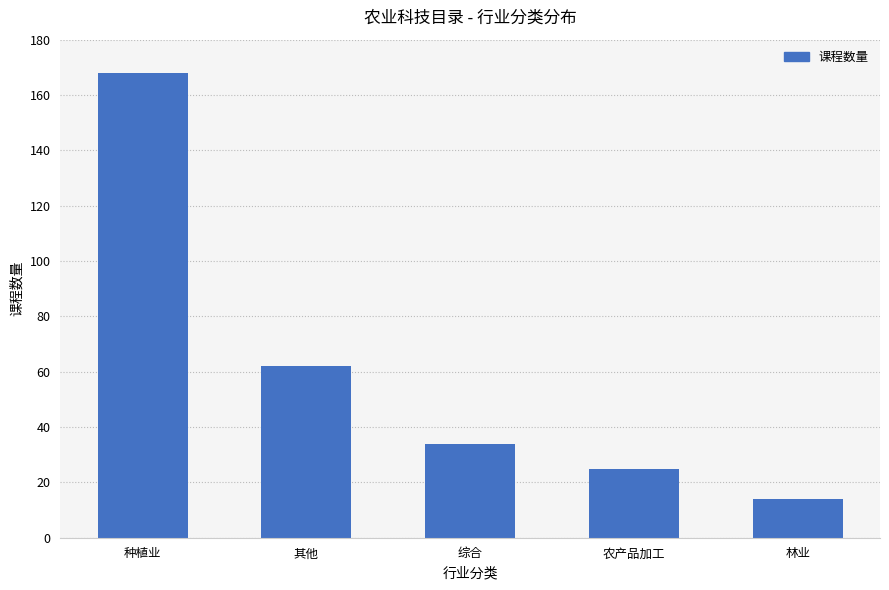

What is the ratio of the value at 种植业 to the value at 林业?

12.0